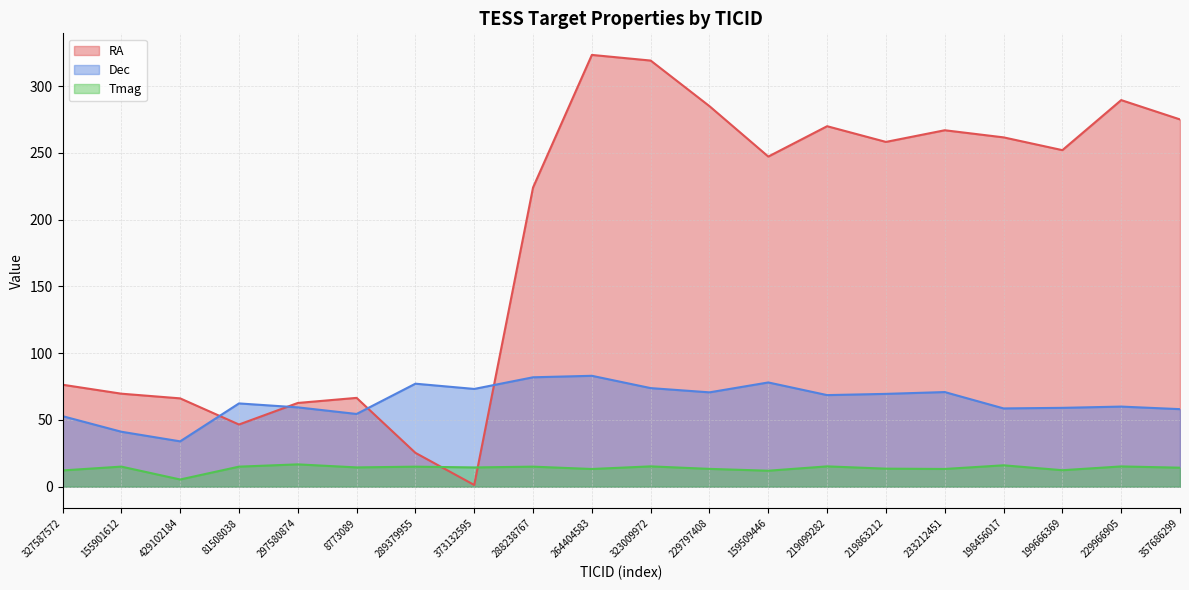

At which label is RA closest to 162?

288238767